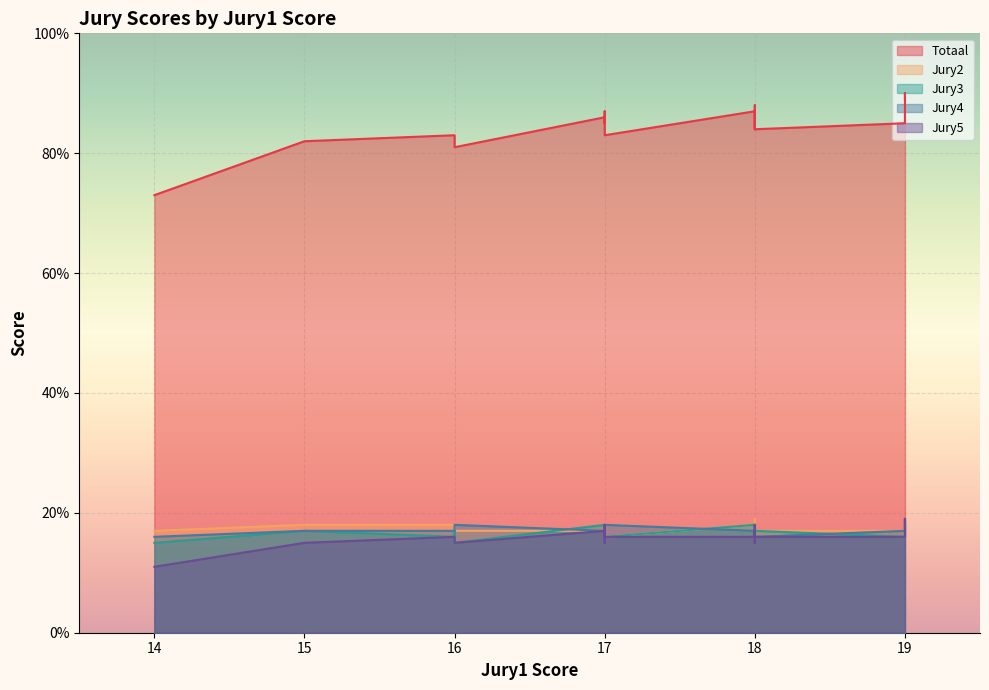

What is the highest value of the Jury3 series?

18